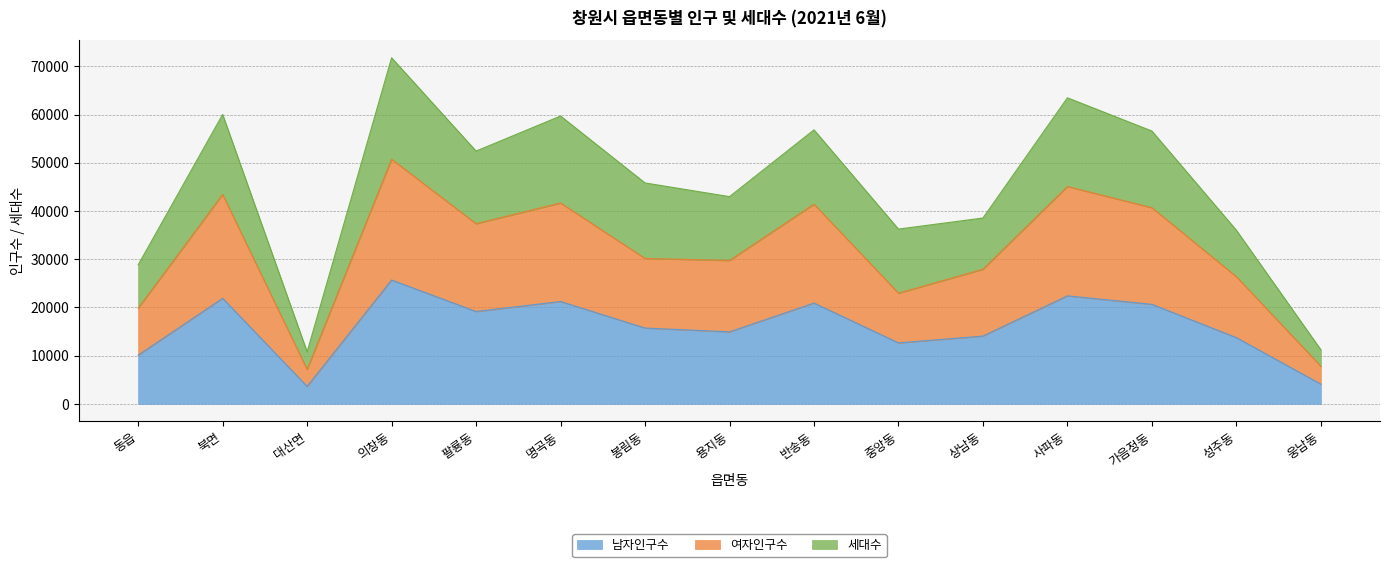

Which series has the widest spread of values?

여자인구수